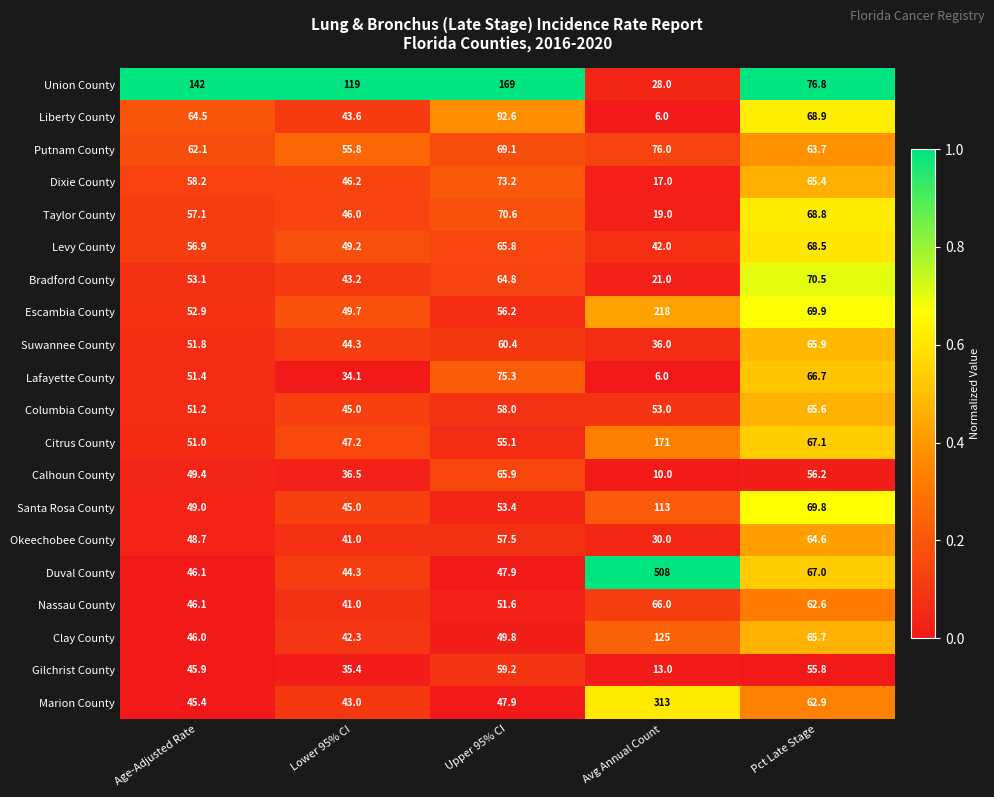

Rank the categories by Levy County value from highest to lowest.

Pct Late Stage, Upper 95% CI, Age-Adjusted Rate, Lower 95% CI, Avg Annual Count